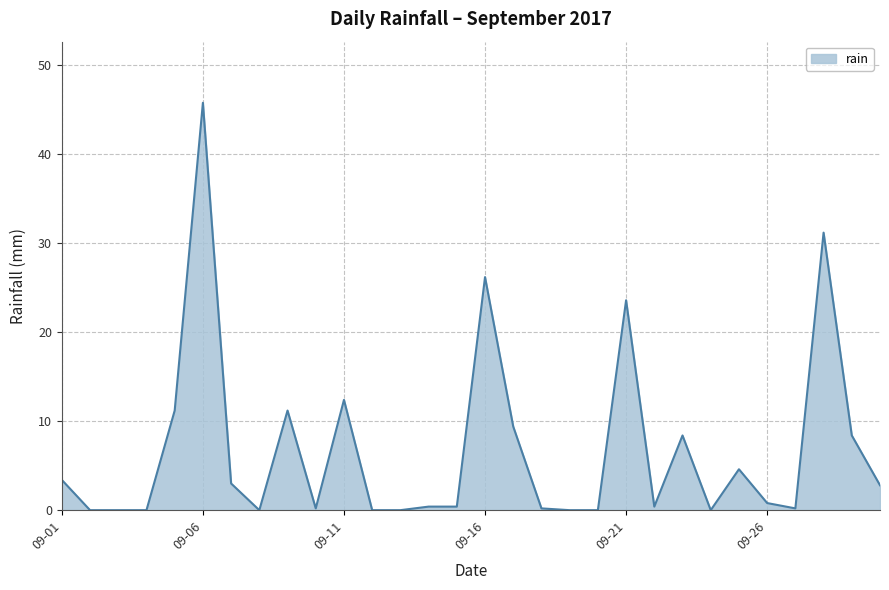

Count the number of categories in the chart.

30